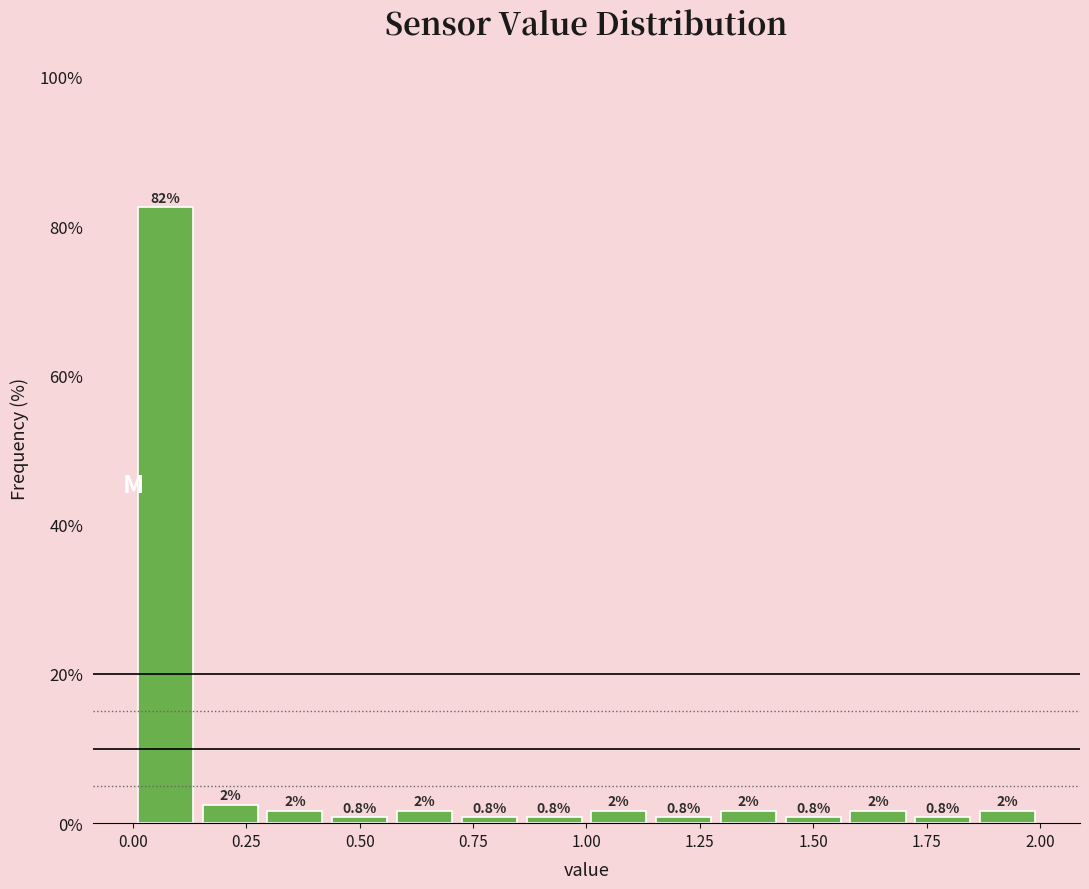

Around what value on the x-axis is the tallest bar? Give the approximate position of its centre, as read against the axis.

0.05